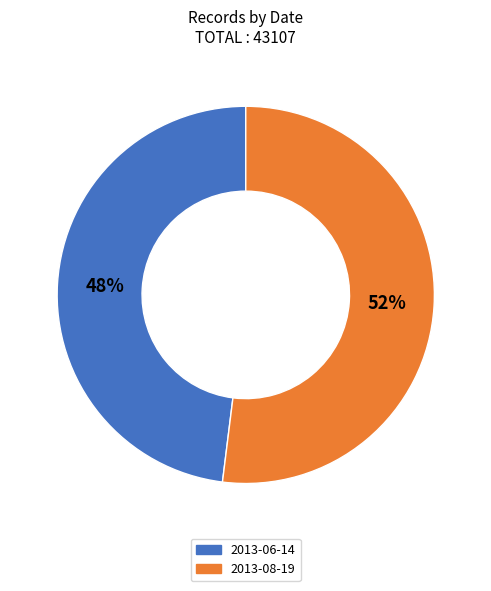

To the nearest percent, what percentage of the pie is 2013-06-14?

48%